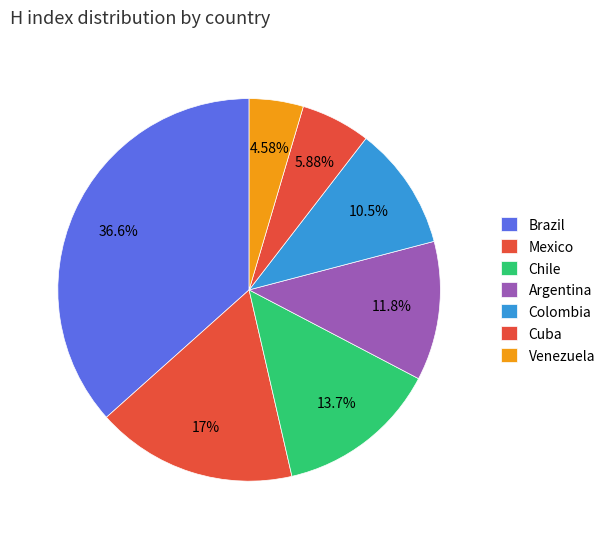

The Argentina slice represents 12% of the pie. True or false?

True